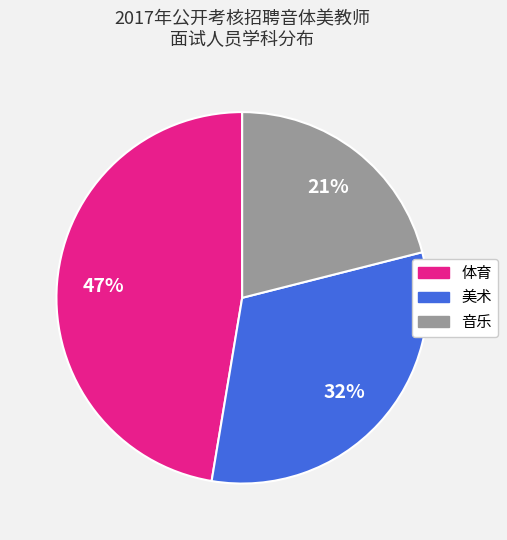

Is it true that 音乐 is 21% of the pie?

True